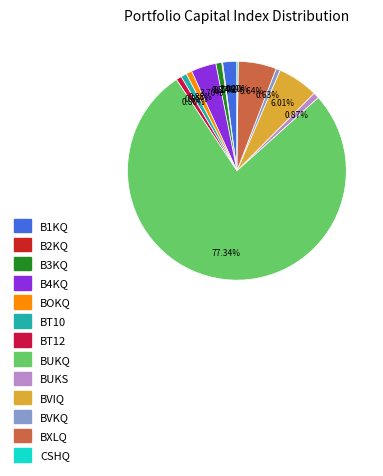

To the nearest percent, what percentage of the pie is BVKQ?

1%